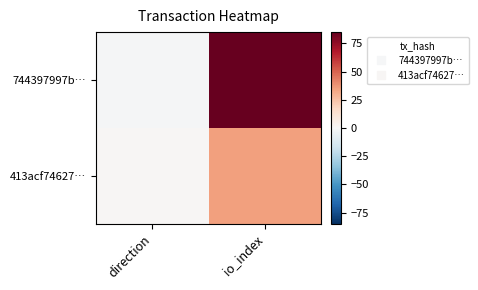

How many series are shown in this chart?

2